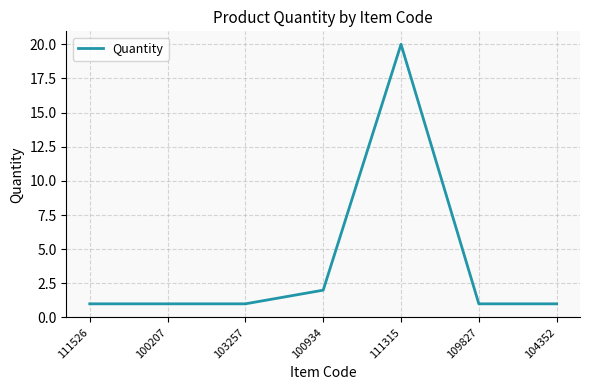

True or false: there are more than 0 points higher than both neighbors.

True